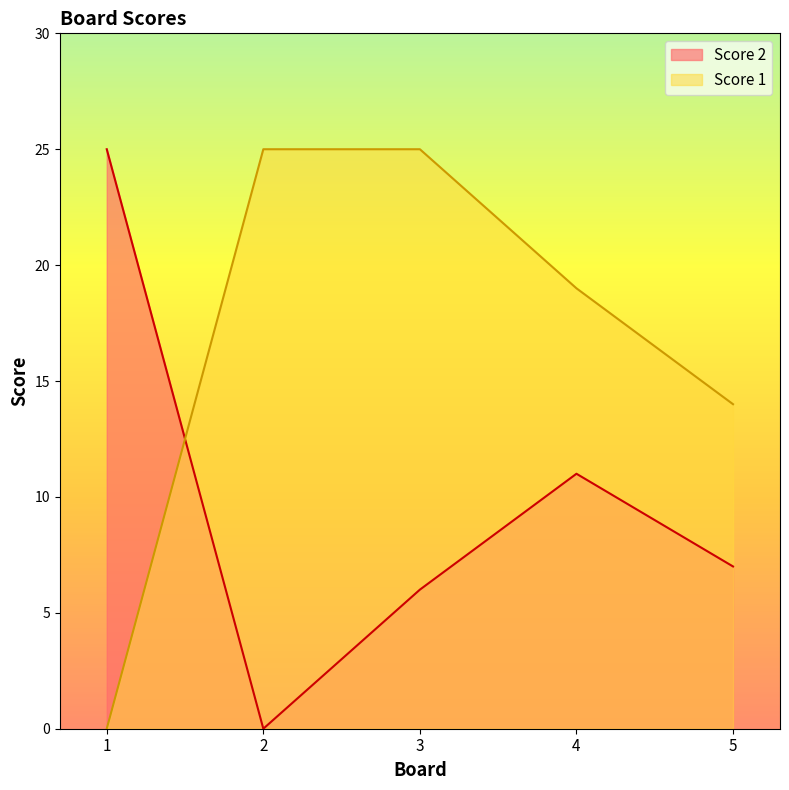

How many data points in Score 2 are above 7?

2